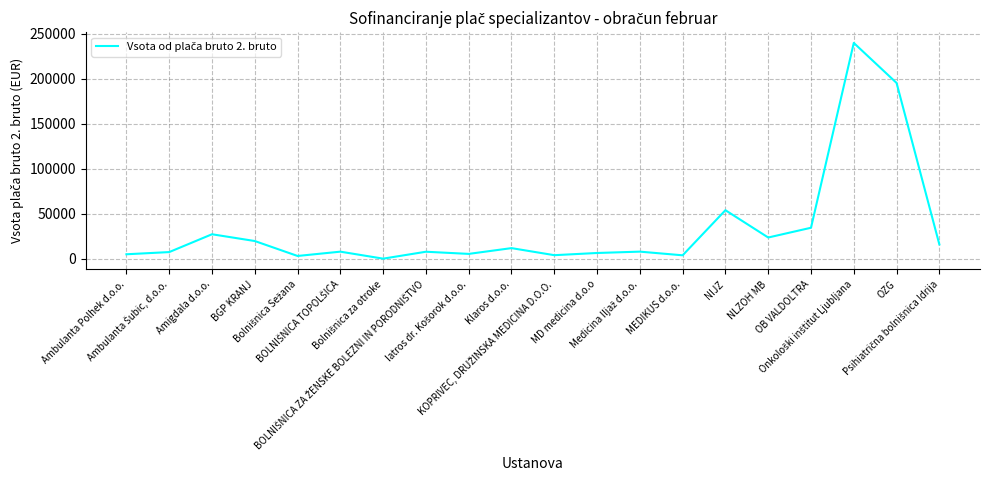

What is the difference between the maximum and minimum values?

239820.9